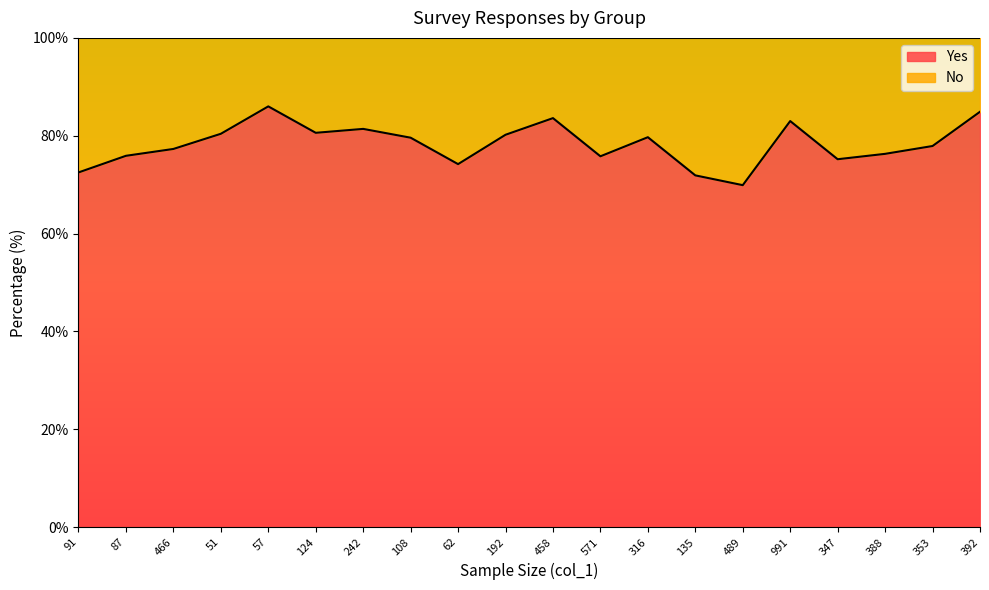

What is the maximum value shown in the chart?

86.0